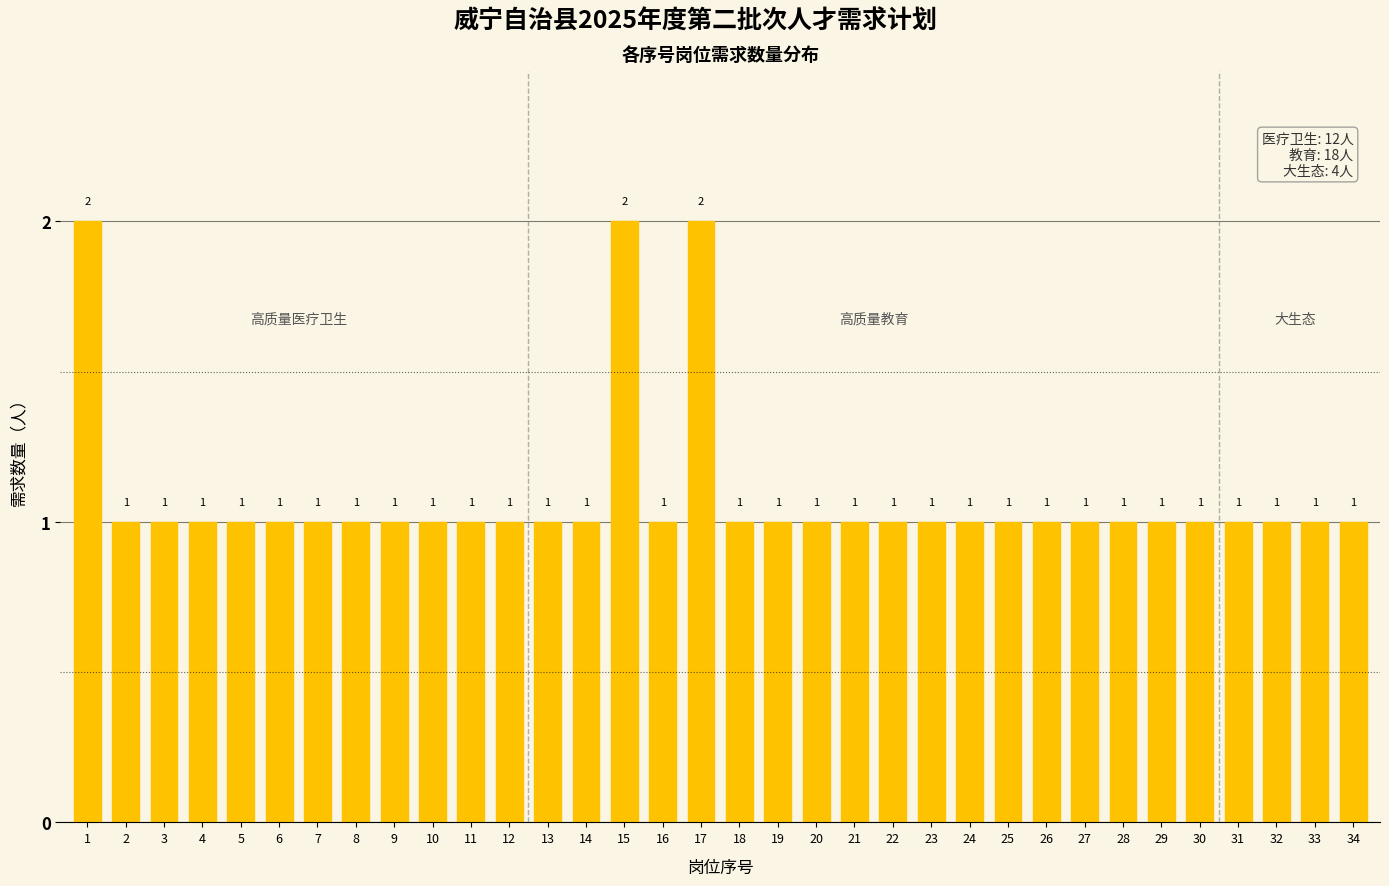

Reading left to right, what are all the values shown in this chart?

1=2	2=1	3=1	4=1	5=1	6=1	7=1	8=1	9=1	10=1	11=1	12=1	13=1	14=1	15=2	16=1	17=2	18=1	19=1	20=1	21=1	22=1	23=1	24=1	25=1	26=1	27=1	28=1	29=1	30=1	31=1	32=1	33=1	34=1